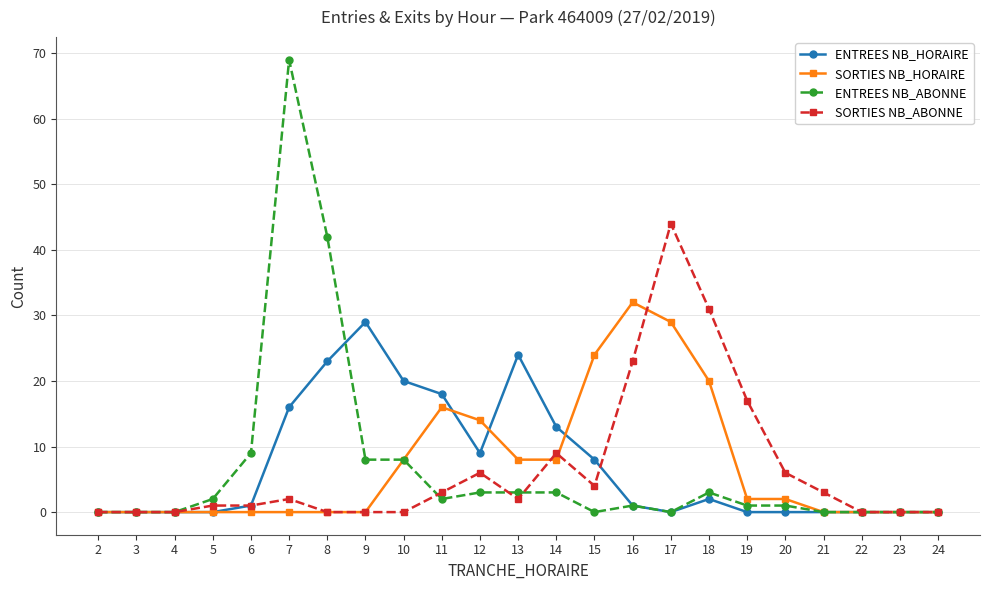

Is this an area chart (filled region under the line)?

No